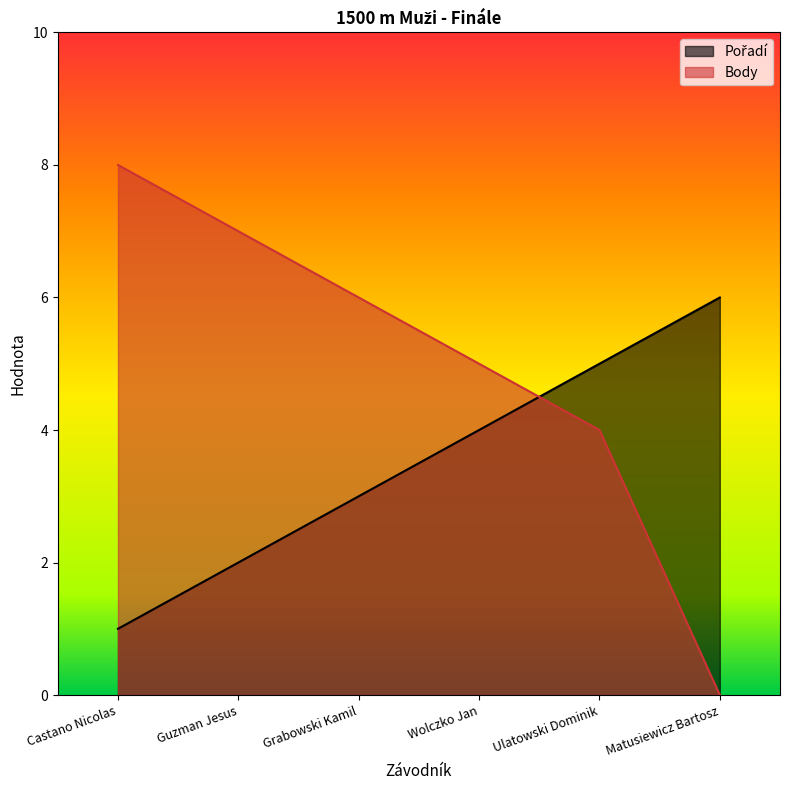

Count the number of categories in the chart.

6